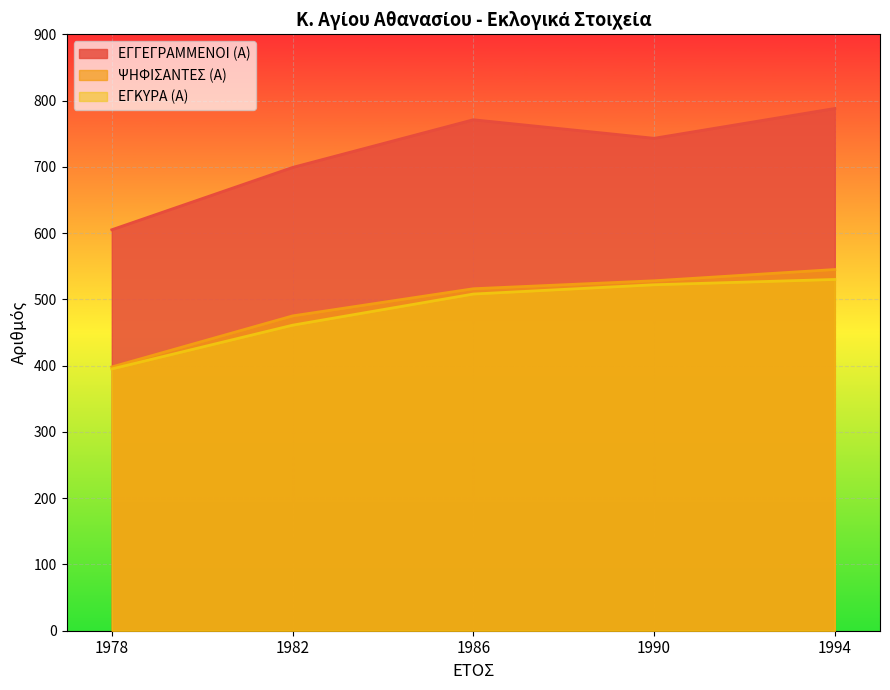

What is the total value across all series at 1982?

1635